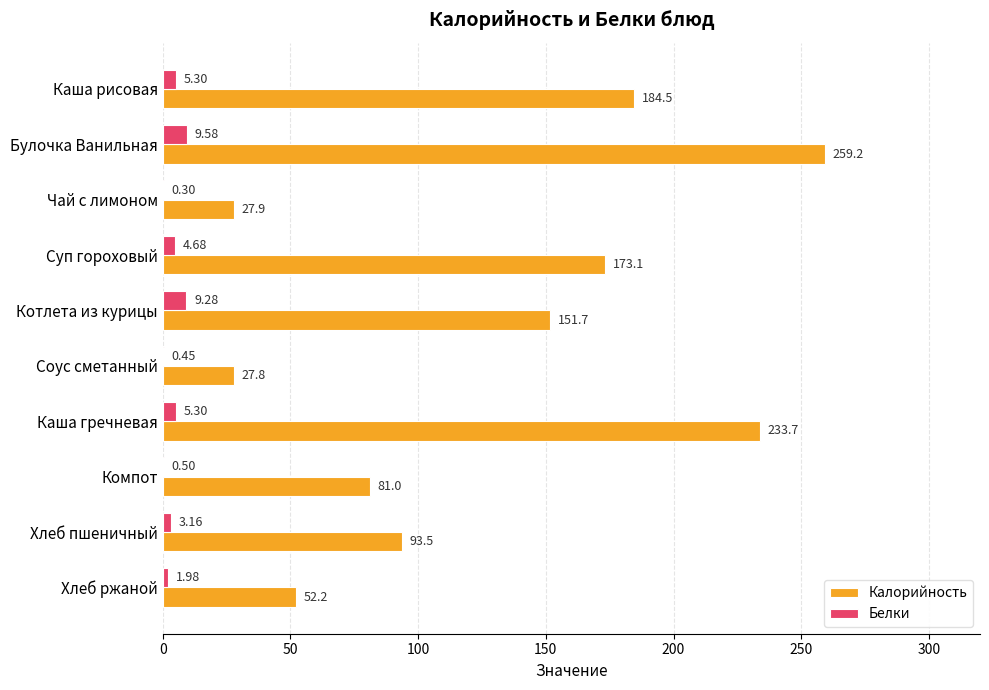

Which category has the highest value in the Белки series?

Булочка Ванильная